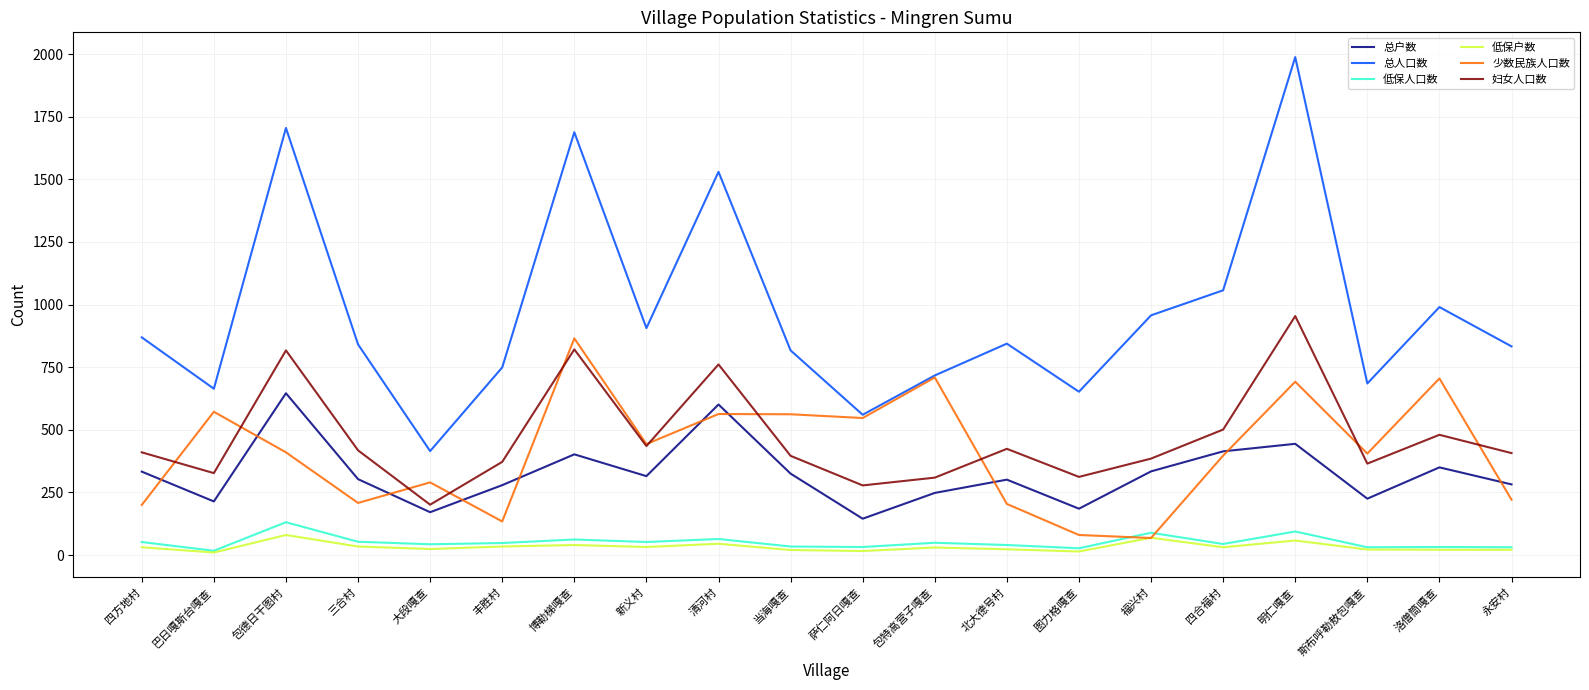

Which series has the largest range (max minus min)?

总人口数